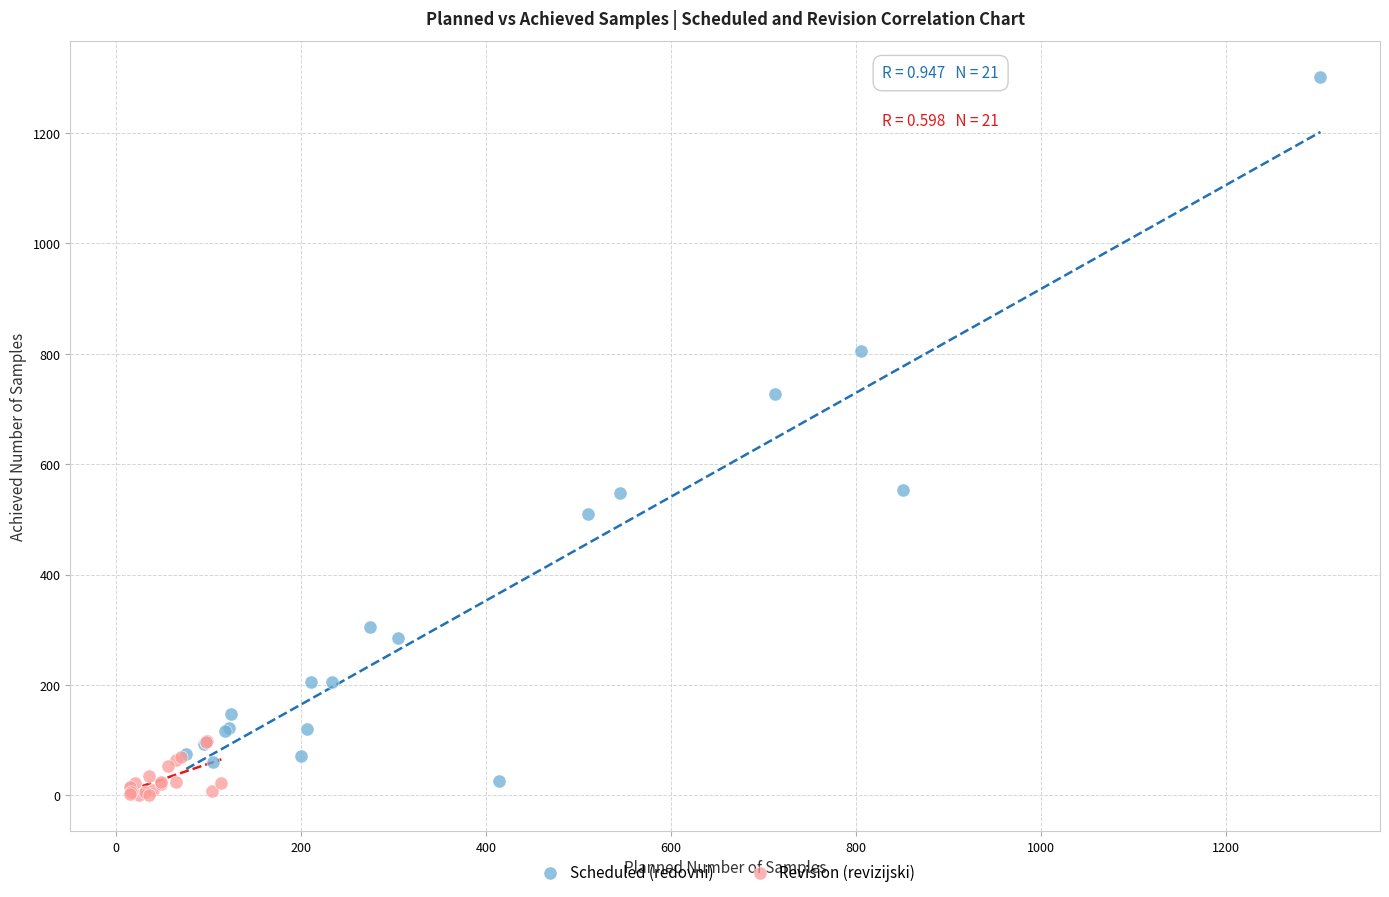

Which series reaches the maximum Y coordinate?

Scheduled (redovni)